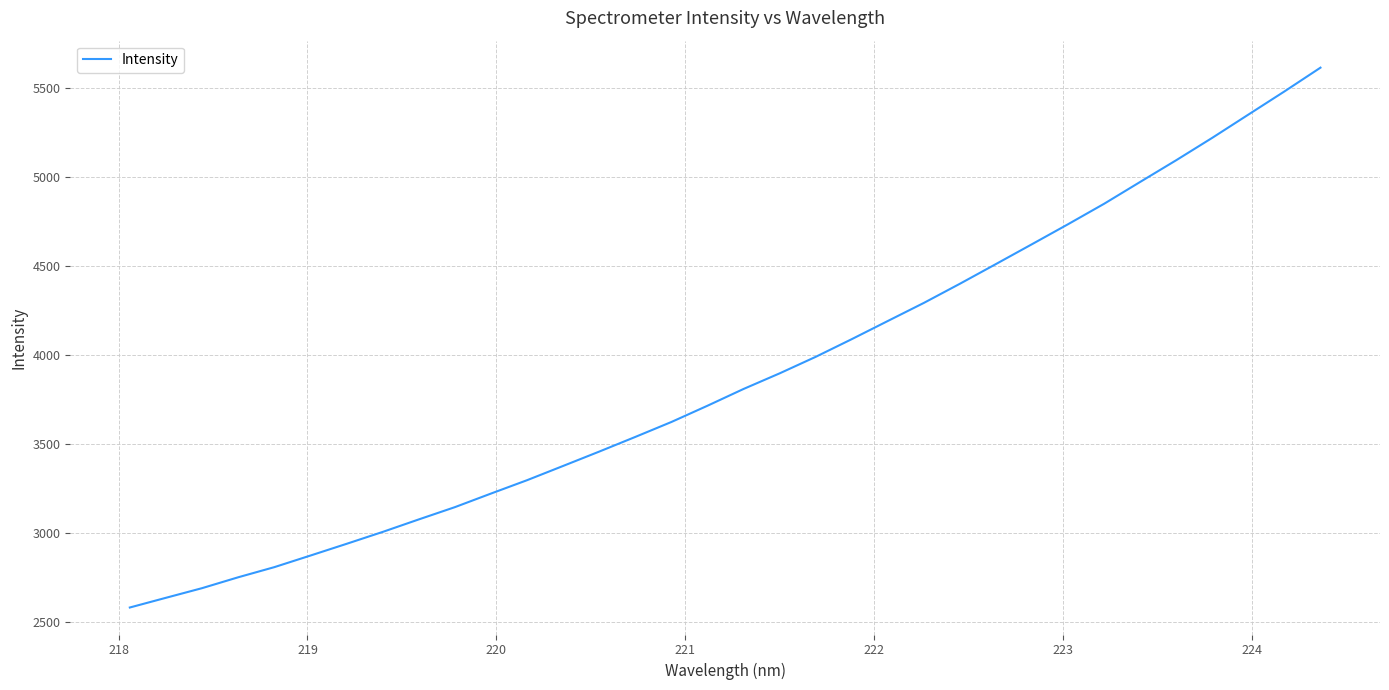

What is the difference between the maximum and minimum values?

3034.9